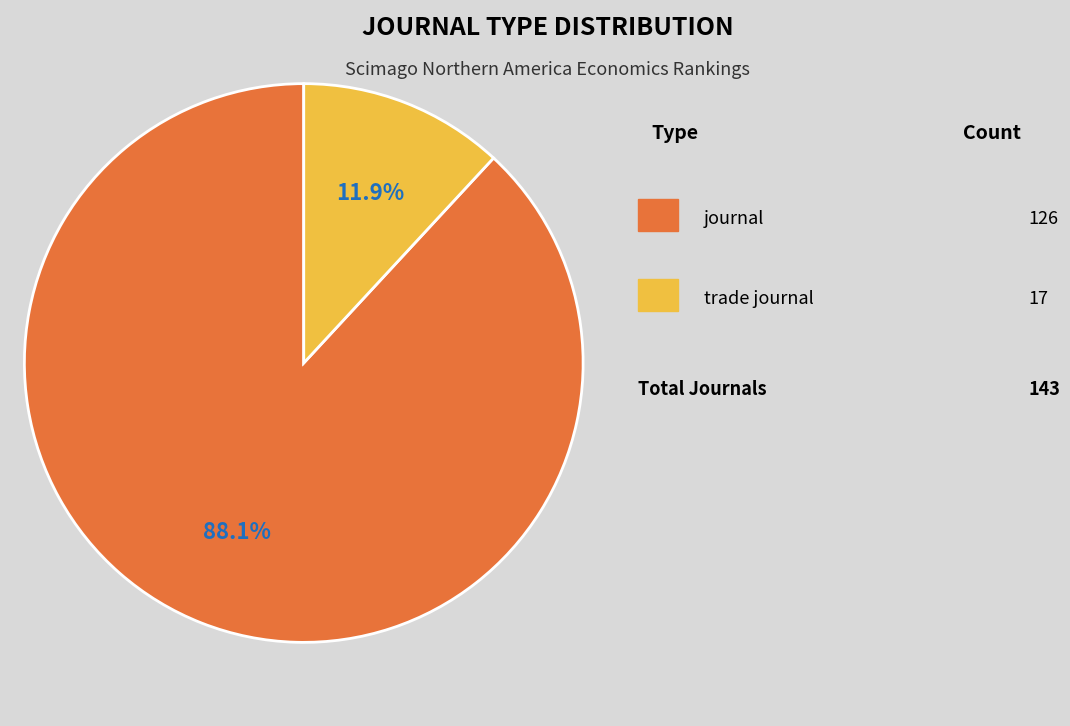

Is there any slice that represents more than half of the pie?

Yes